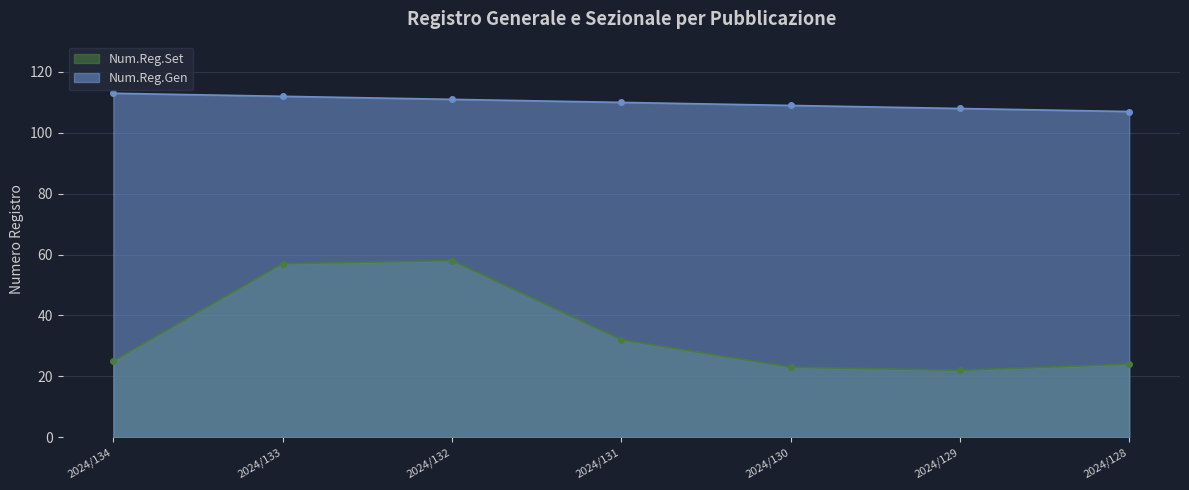

Between 2024/128 and 2024/131, which is larger?

2024/131